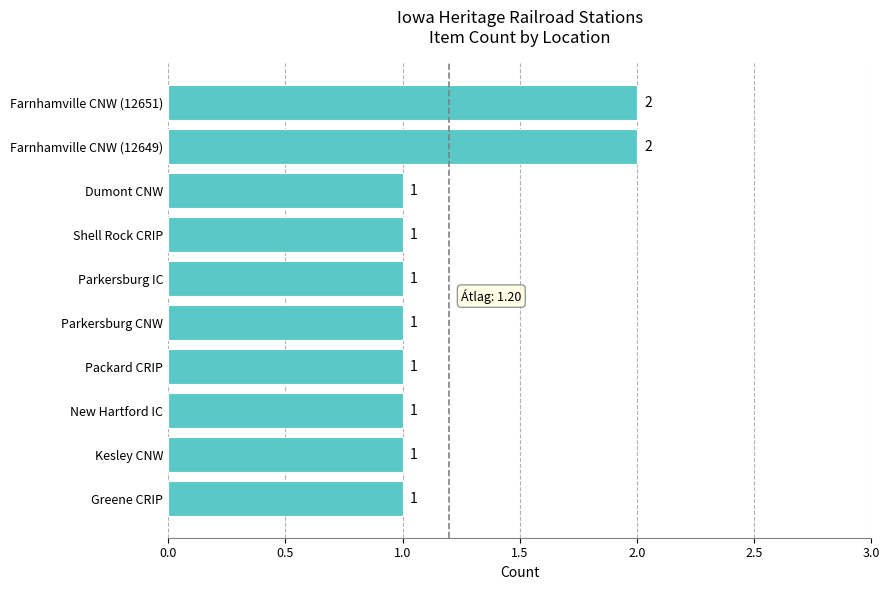

What is the label of the 4th bar from the bottom?

Packard CRIP